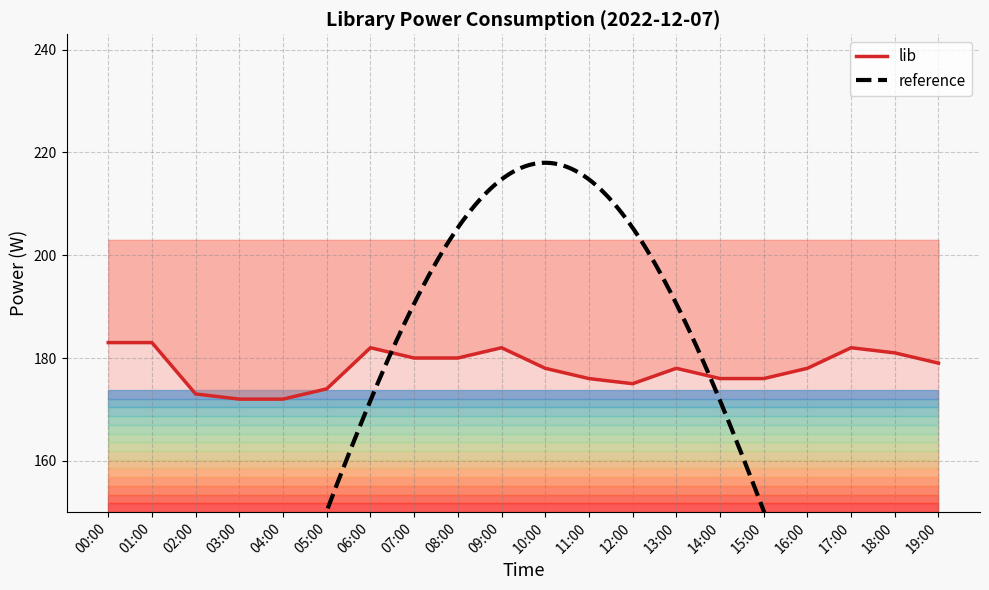

True or false: the data has more than 0 interior local peaks.

True